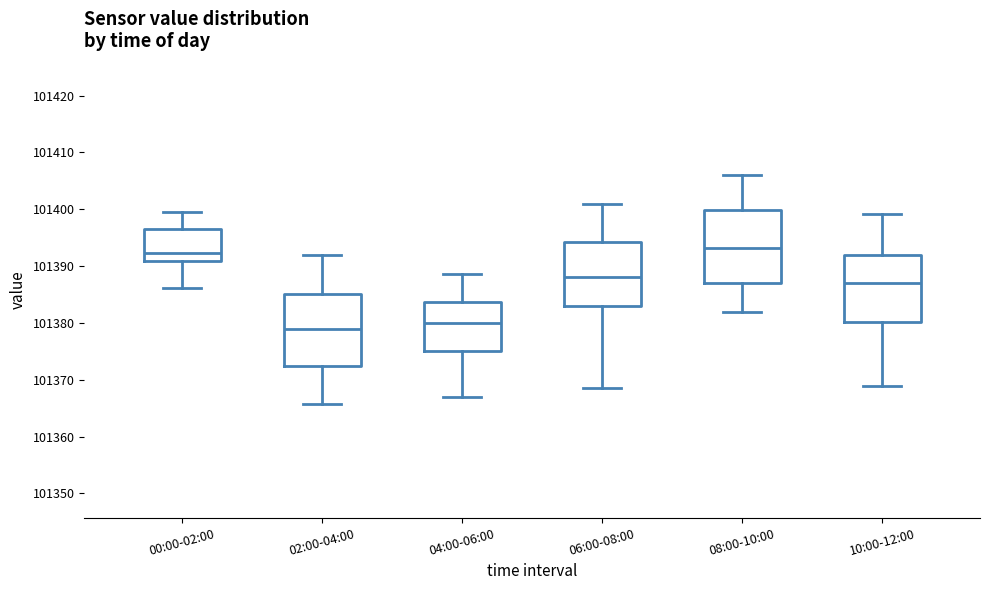

Where does the upper whisker of the box for 06:00-08:00 end on the y-axis? The values are not printed on the chart, so give them approximately, as read against the axis.

101401